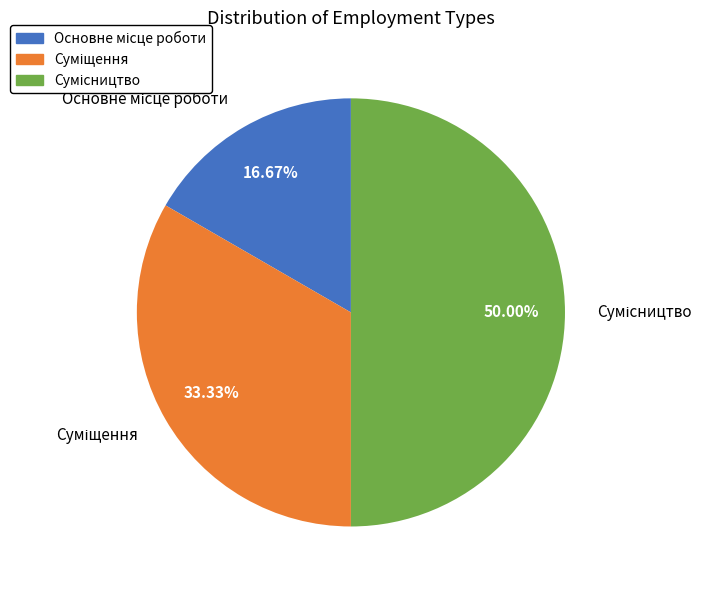

Does any single category account for the majority?

No